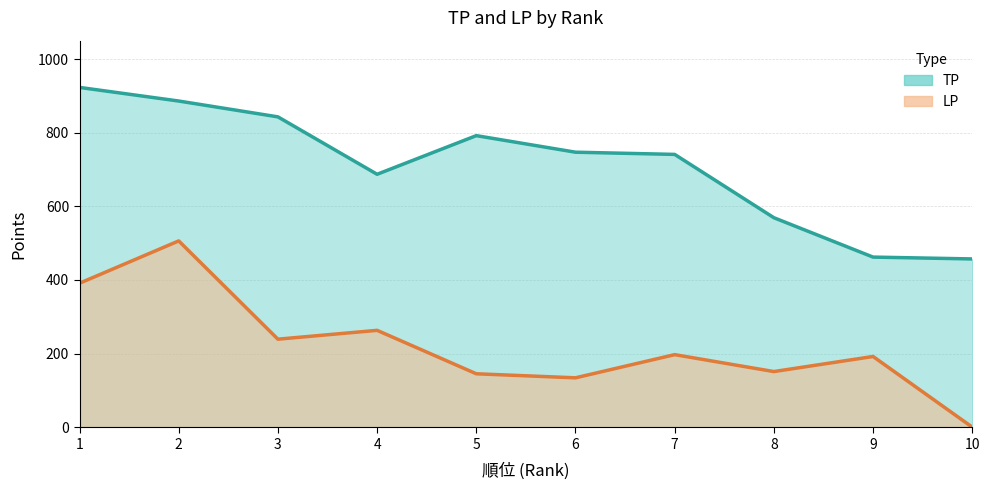

Where does the TP series first go above 747?

1